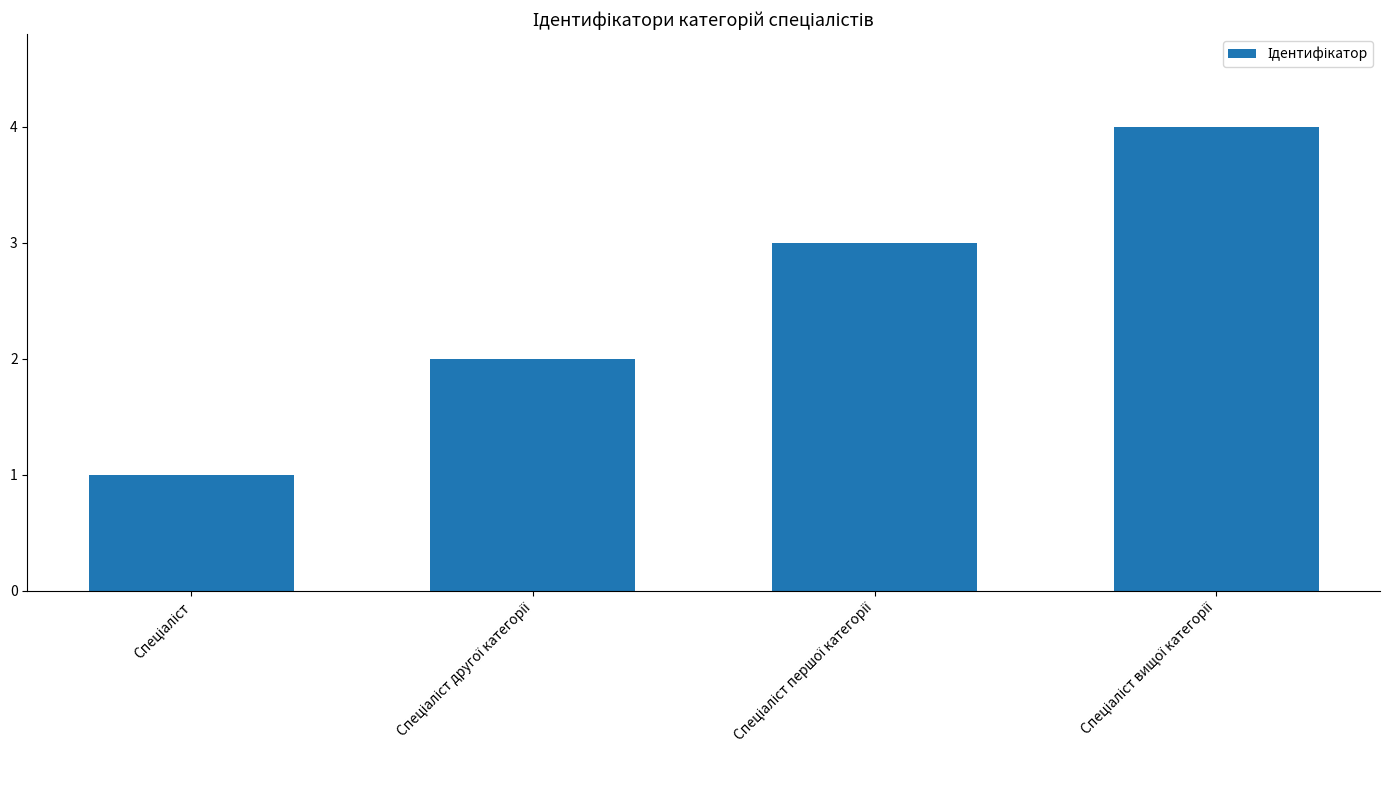

What is the difference between the maximum and minimum values?

3